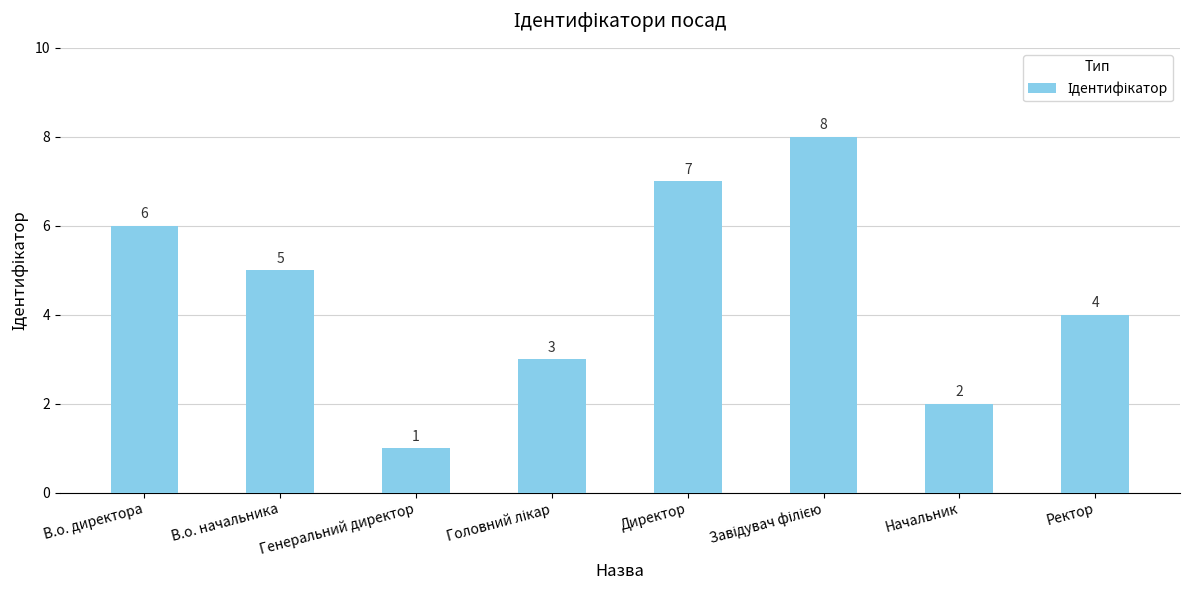

What is the greatest value displayed?

8